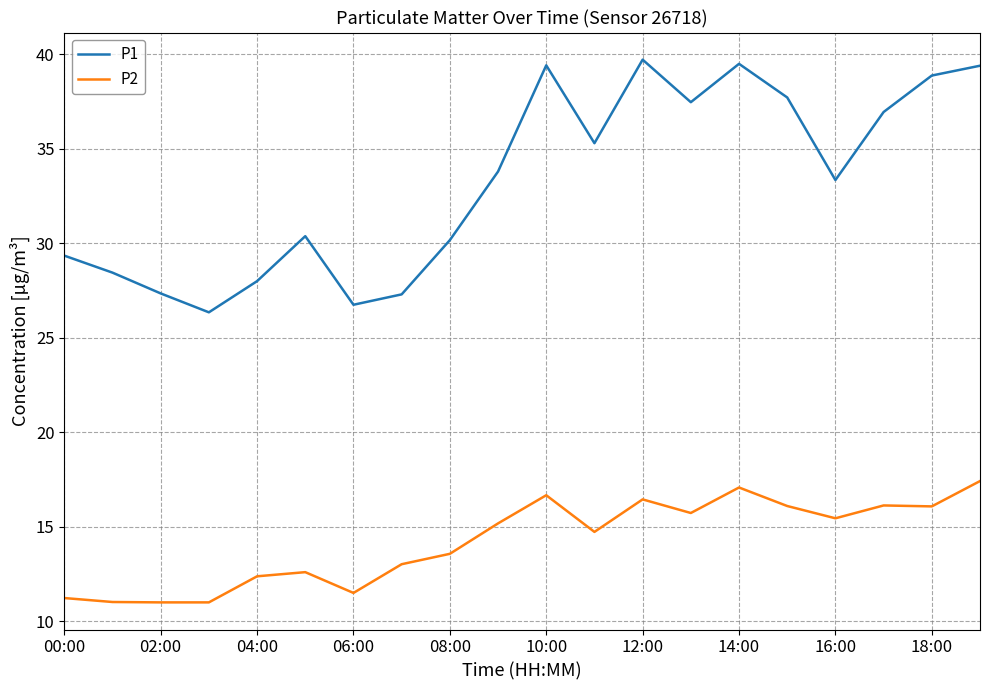

Which series has the largest total across all categories?

P1